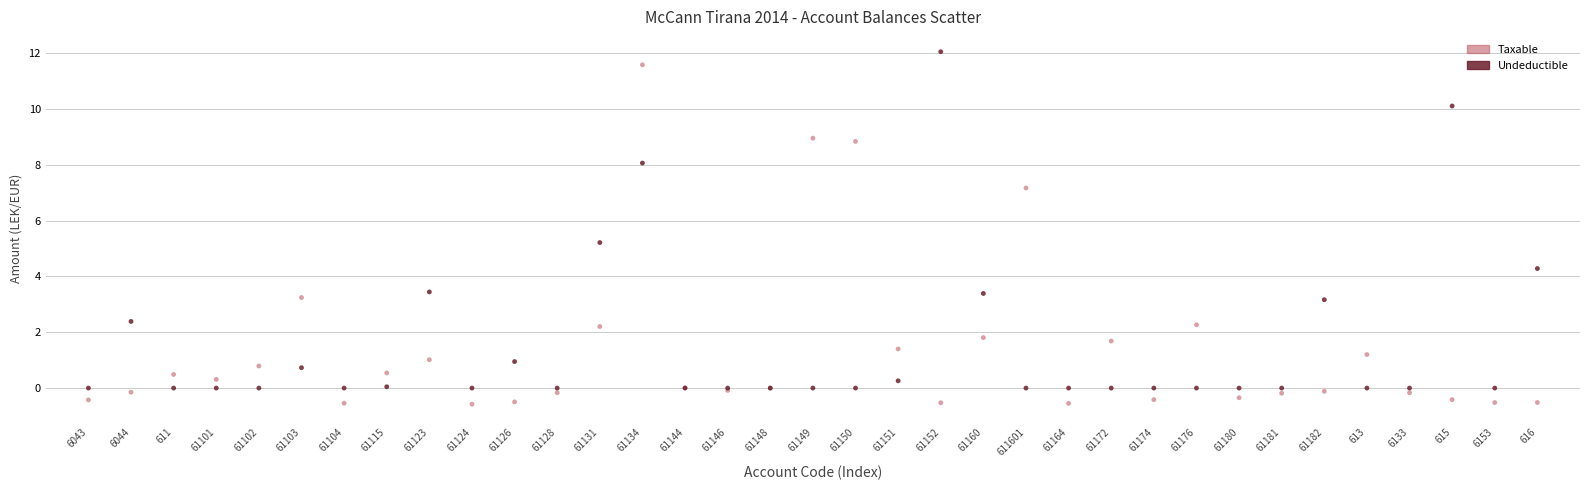

Which series reaches the minimum Y coordinate?

Taxable